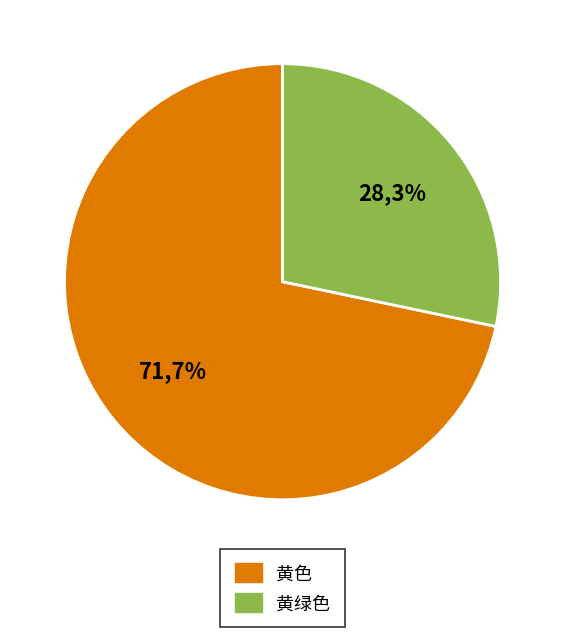

Rank the categories by value from lowest to highest.

黄绿色, 黄色